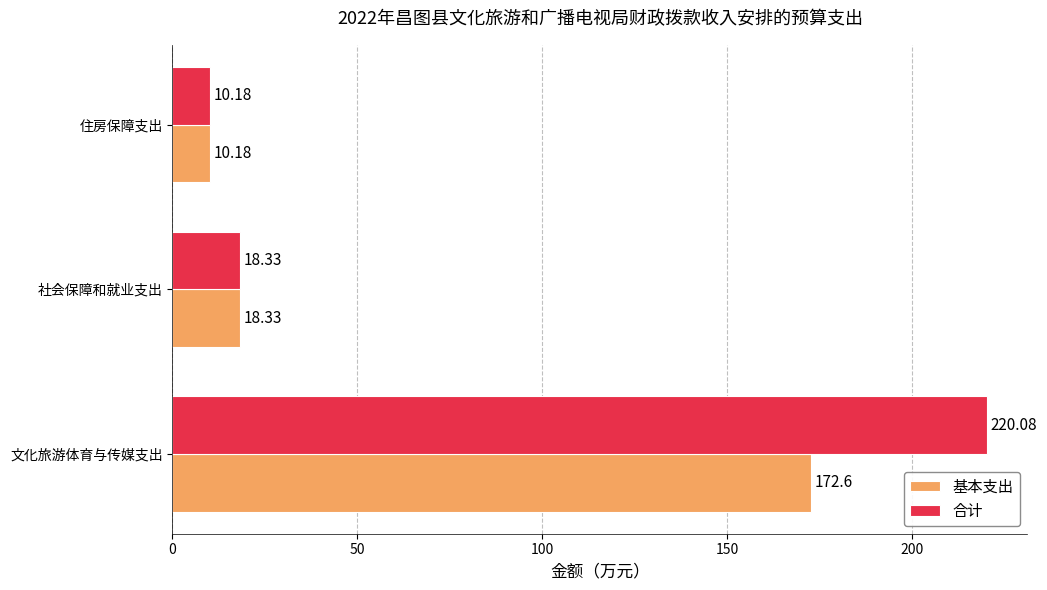

At which label does 基本支出 reach its minimum?

住房保障支出